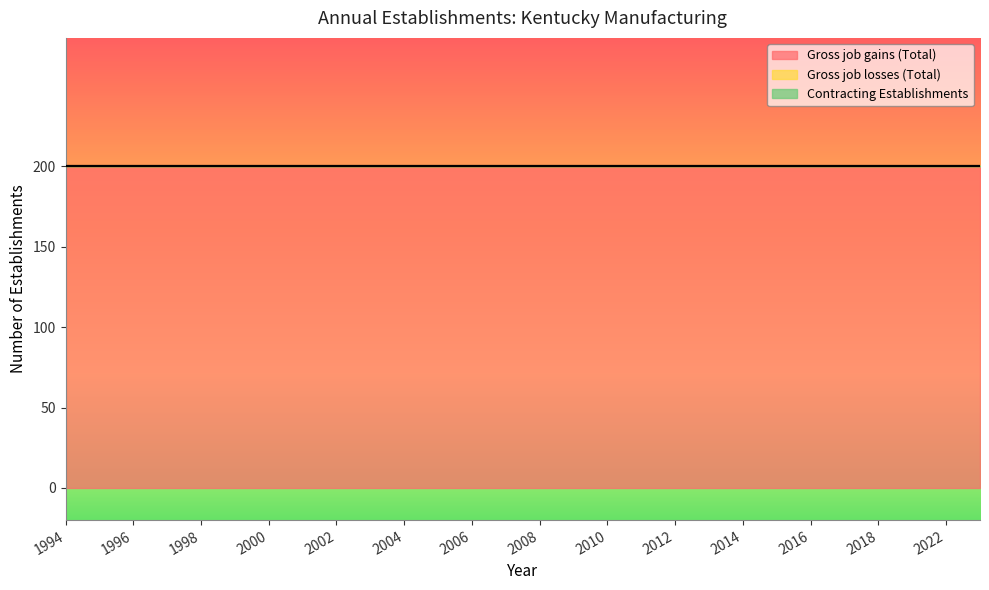

True or false: Gross job gains (Total) has a value of 134 at 2022.

False